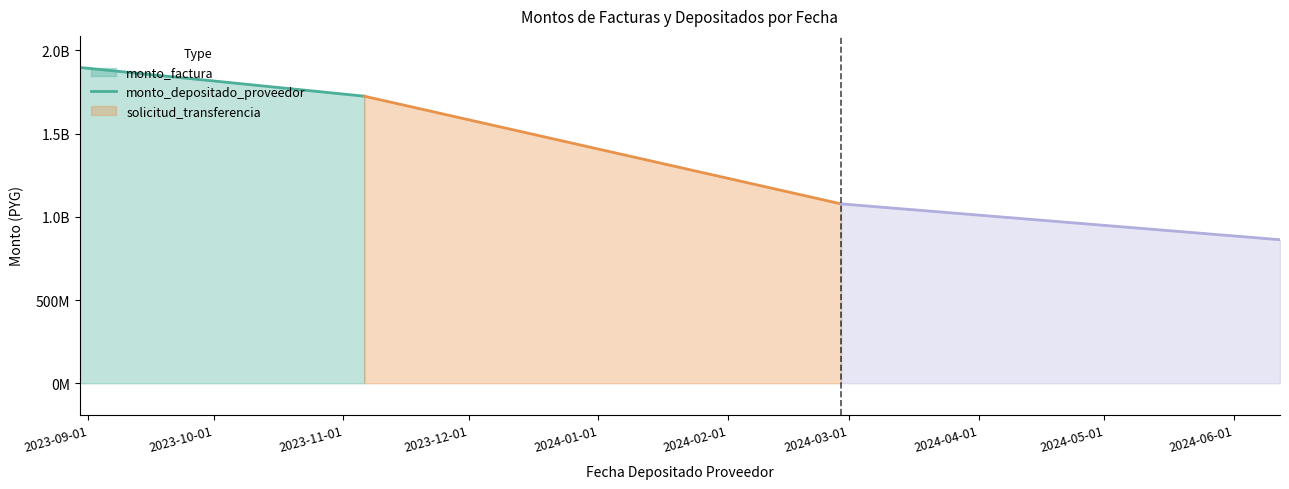

Is it true that monto_depositado_proveedor equals 81665758 at 2023-11-06?

False